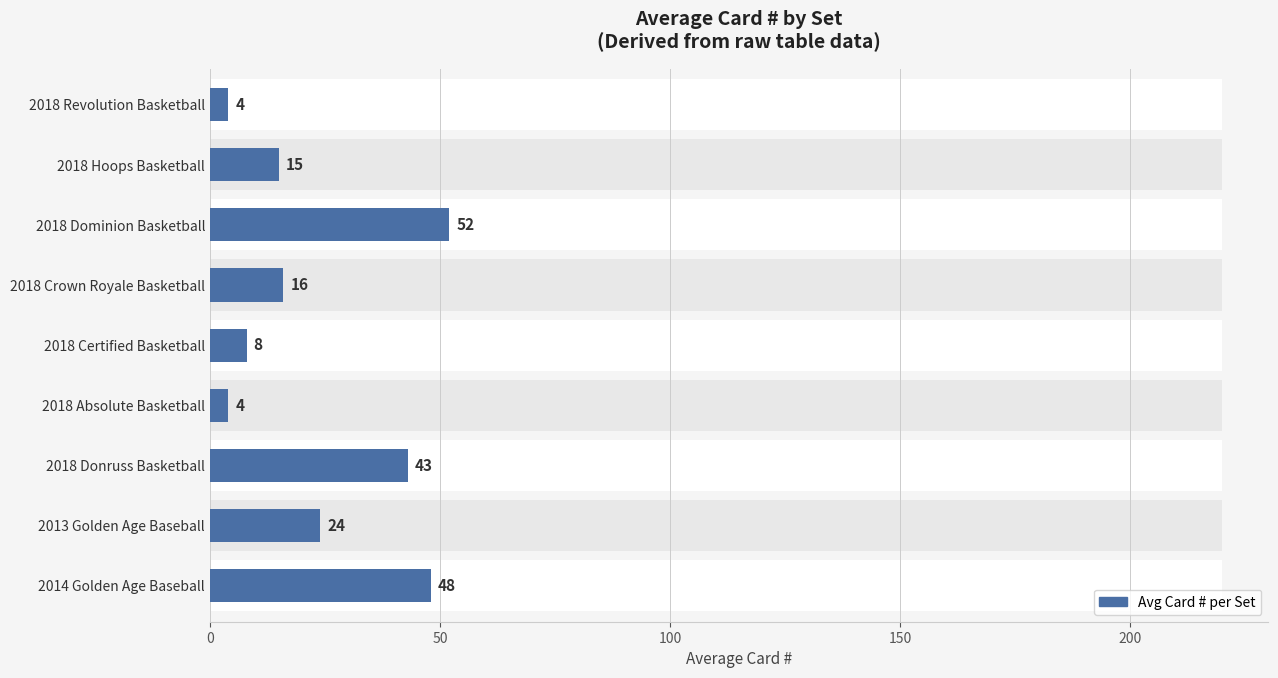

Does the chart contain any negative values?

No